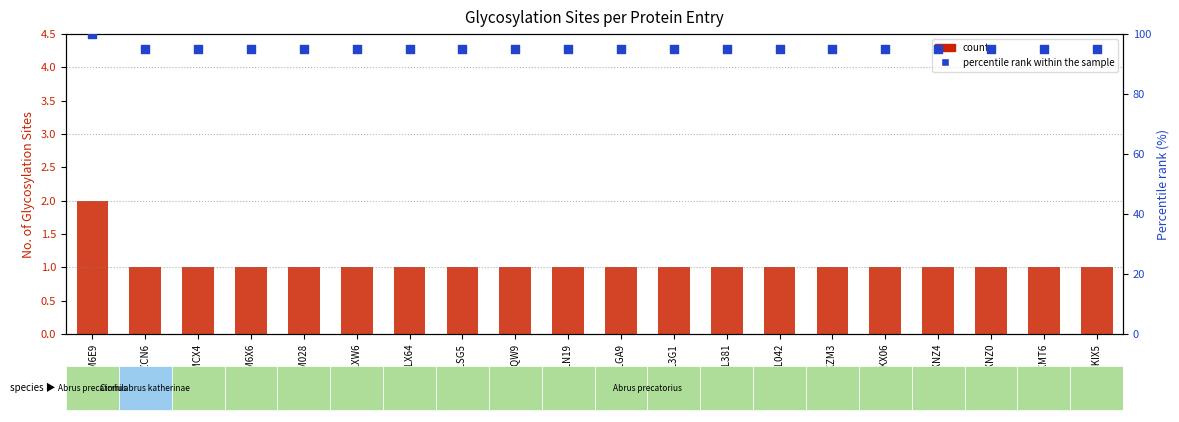

At which category is the sum across all series the highest?

Q9M6E9